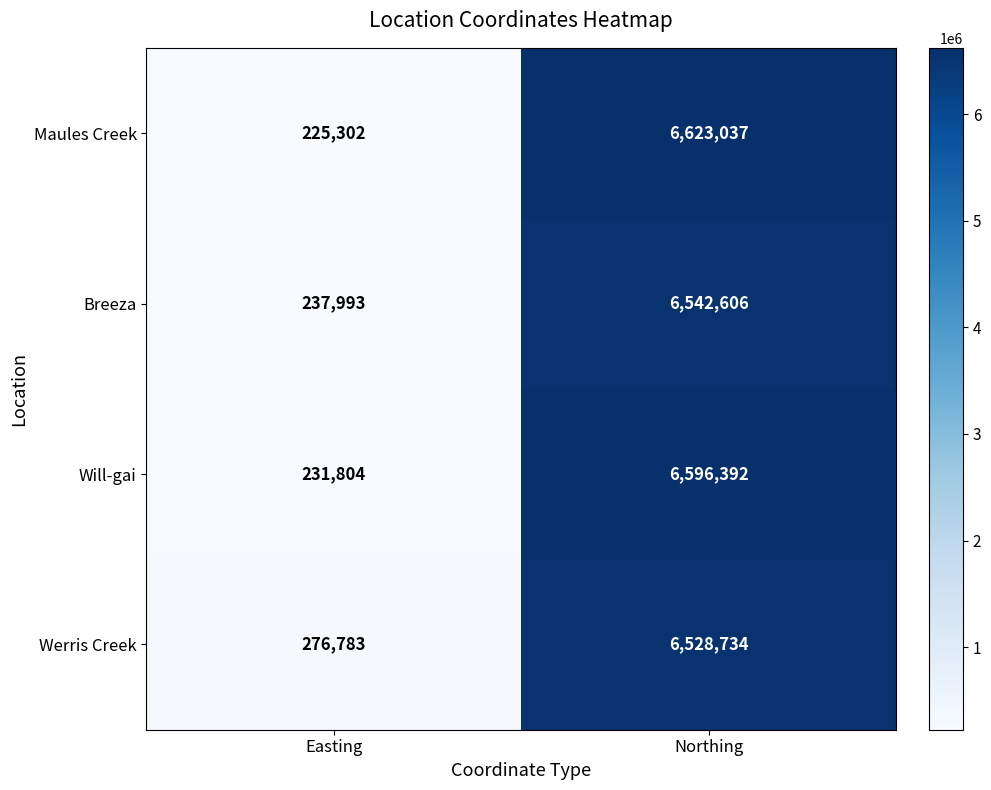

Reading left to right, list all the values displayed in this chart.

Maules Creek: 225302	6623037
Breeza: 237993	6542606
Will-gai: 231804	6596392
Werris Creek: 276783	6528734